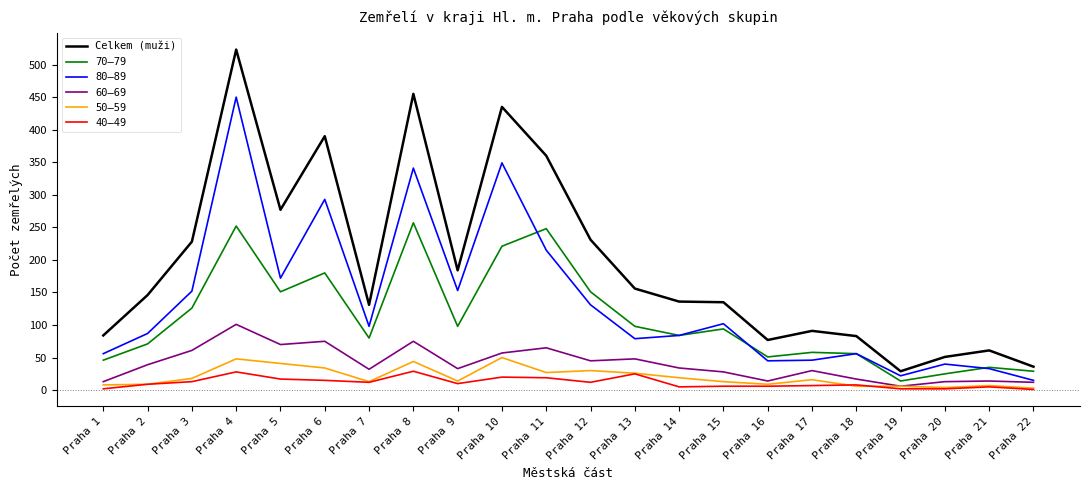

The value of 50–59 at Praha 11 is 27. True or false?

True